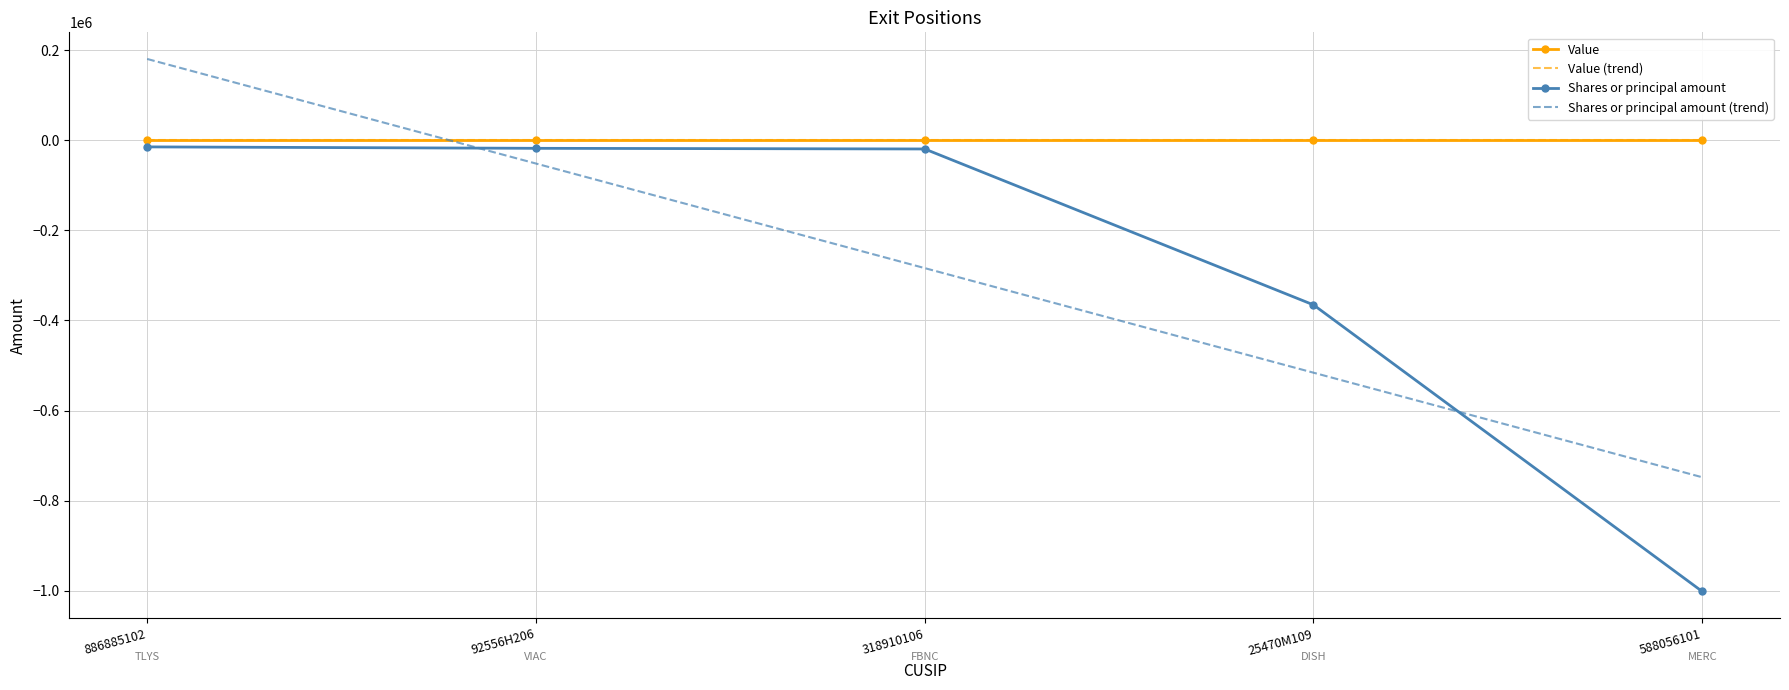

How many series are shown in this chart?

4